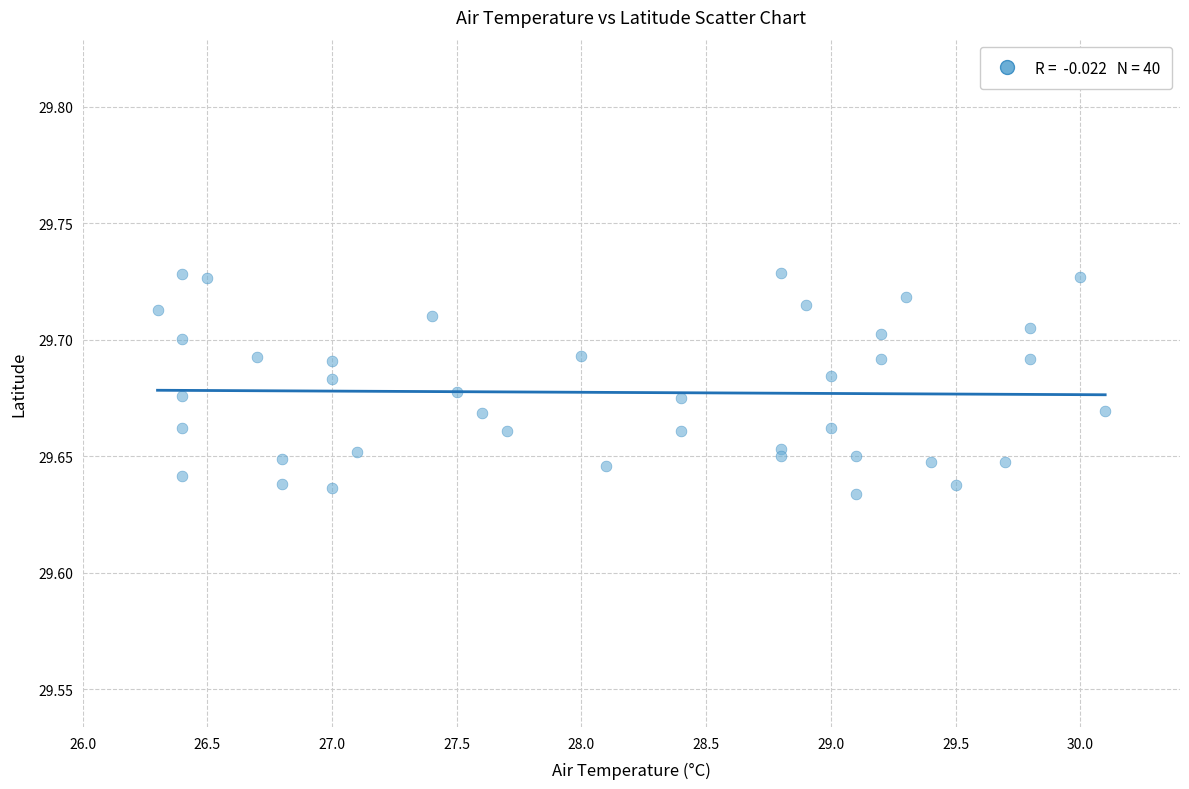

What is the range of X values (max minus min)?

3.8